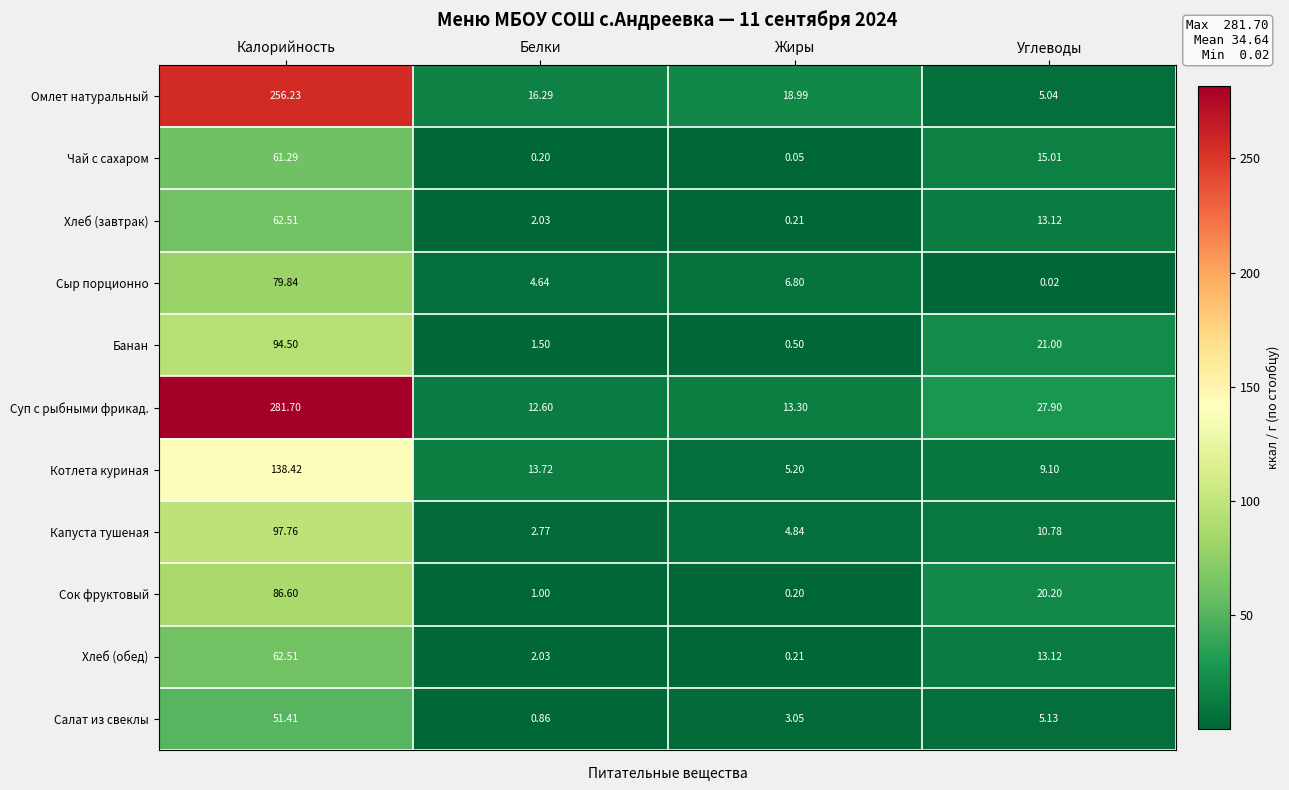

List the labels in order of Омлет натуральный value, smallest first.

Углеводы, Белки, Жиры, Калорийность